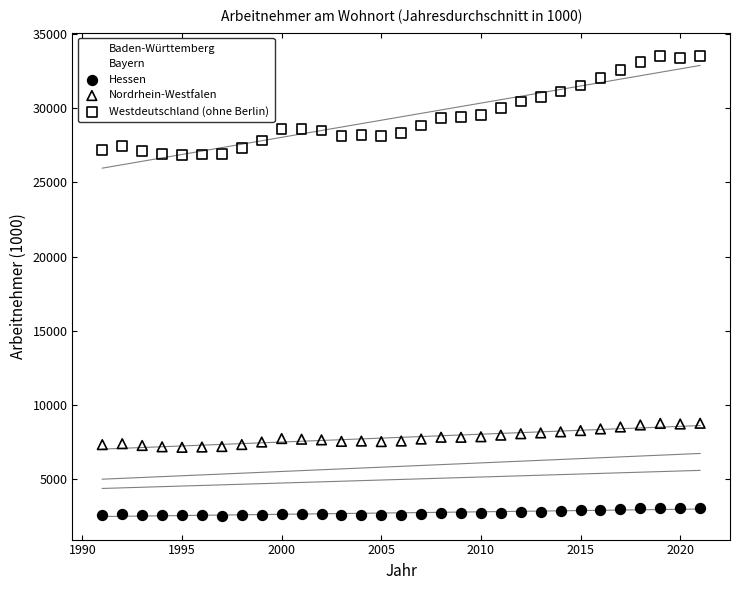

Which series reaches the maximum Y coordinate?

Westdeutschland (ohne Berlin)